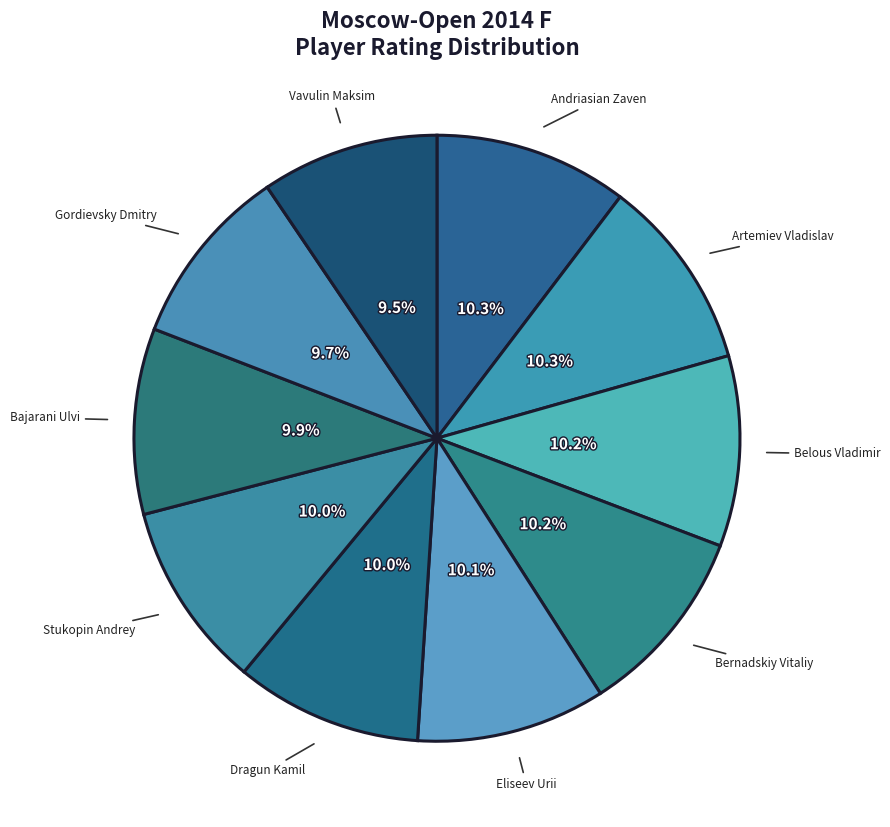

What is the ratio of the value at Dragun Kamil to the value at Andriasian Zaven?

1.0